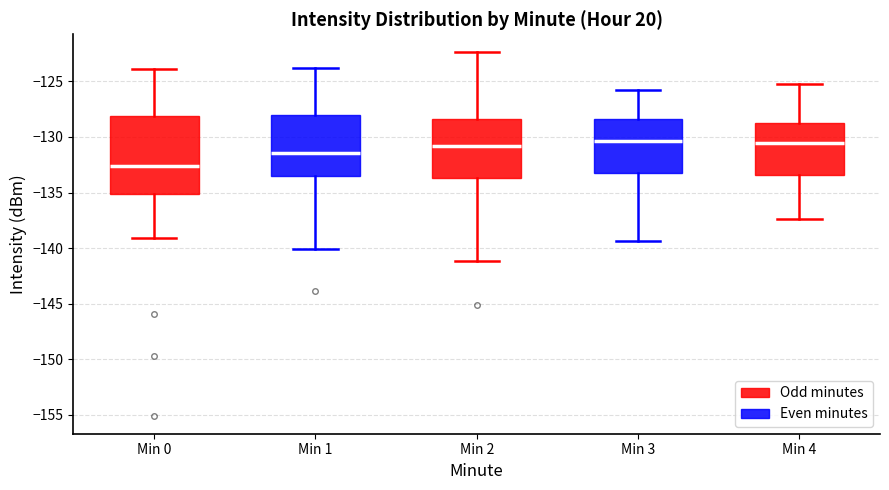

Reading left to right, transcribe this box plot: for each box, give where its median line is, the range the box spans, and where its two whiskers end, as read against the y-axis. The values are not printed on the chart, so give them approximately, as read against the axis.

Min 0: median -132.5, box -135.0 to -128.0, whiskers -139.0 to -124.0
Min 1: median -131.5, box -133.5 to -128.0, whiskers -140.0 to -124.0
Min 2: median -131.0, box -133.5 to -128.5, whiskers -141.0 to -122.5
Min 3: median -130.5, box -133.0 to -128.5, whiskers -139.5 to -126.0
Min 4: median -130.5, box -133.5 to -128.5, whiskers -137.5 to -125.0